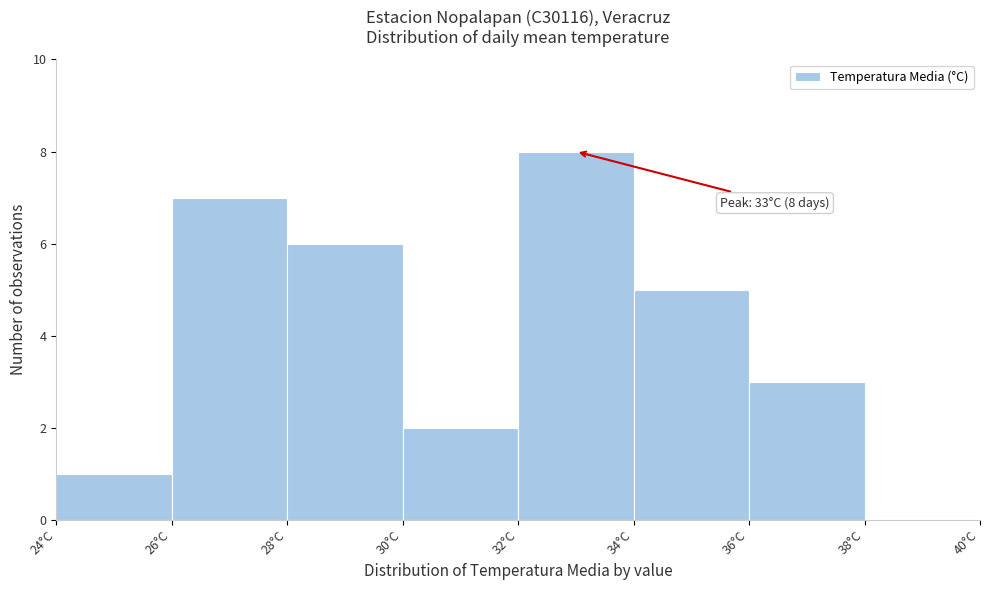

Which range on the x-axis has the tallest bar?

32 to 34